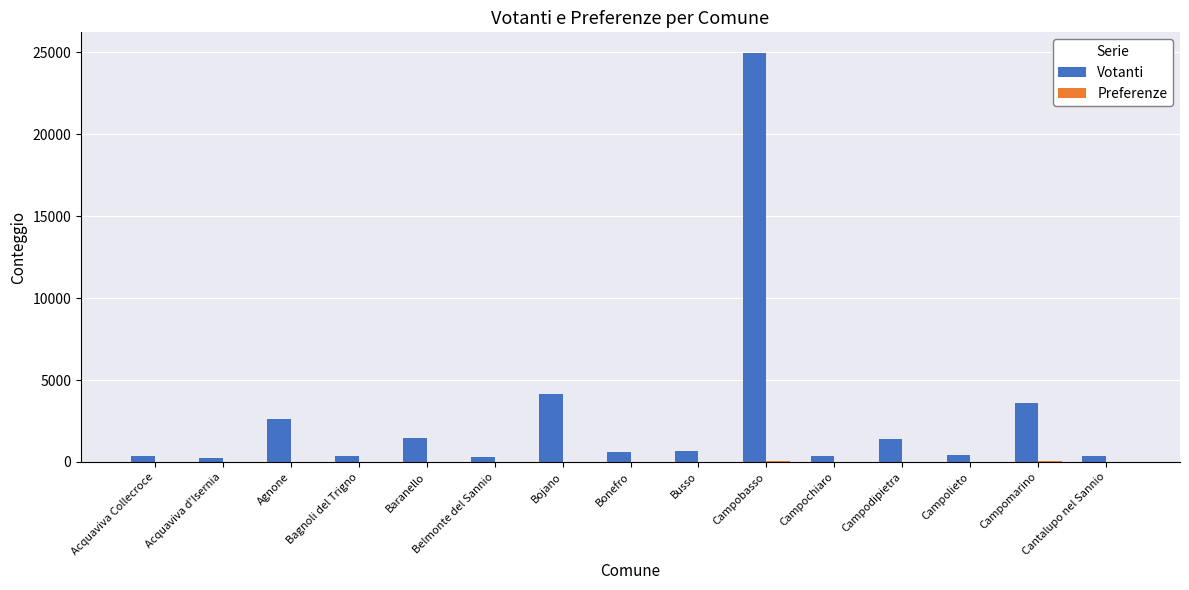

Count the number of data series in this chart.

2